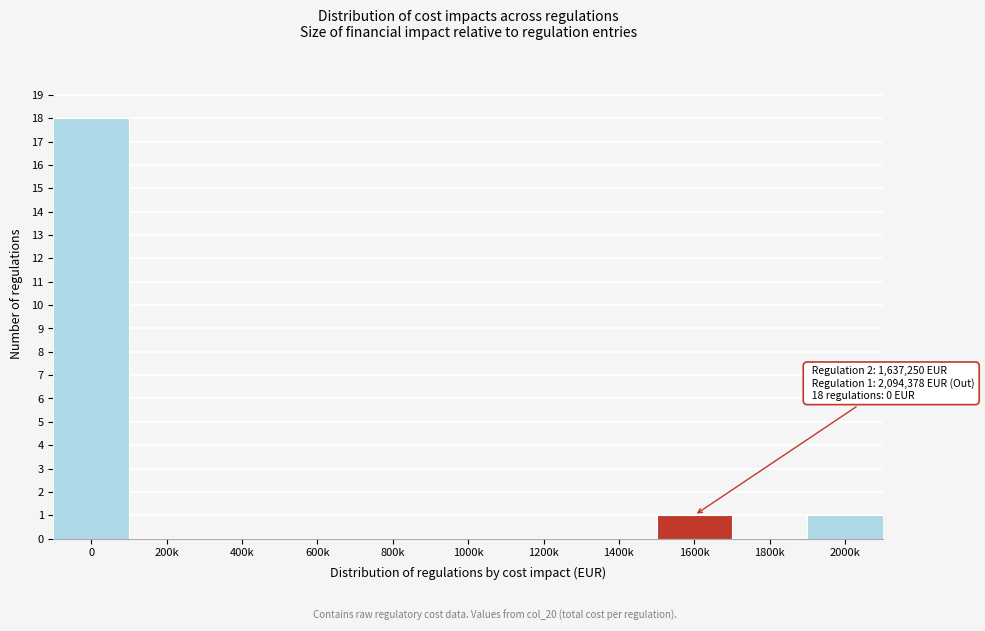

Reading right to left, transcribe all the data shown in this chart.

2000k=1	1800k=0	1600k=1	1400k=0	1200k=0	1000k=0	800k=0	600k=0	400k=0	200k=0	0=18